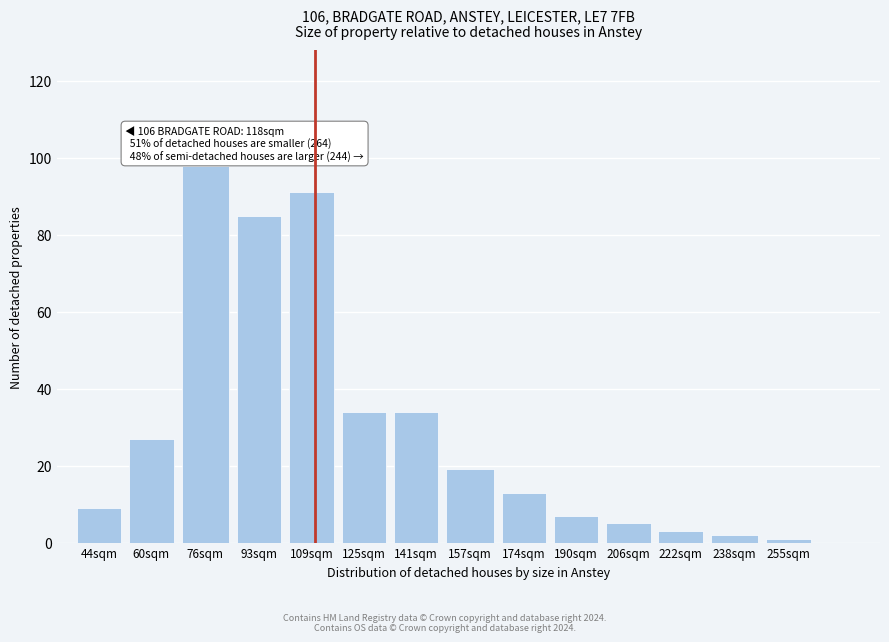

Reading left to right, extract all data points from this chart.

9	27	98	85	91	34	34	19	13	7	5	3	2	1